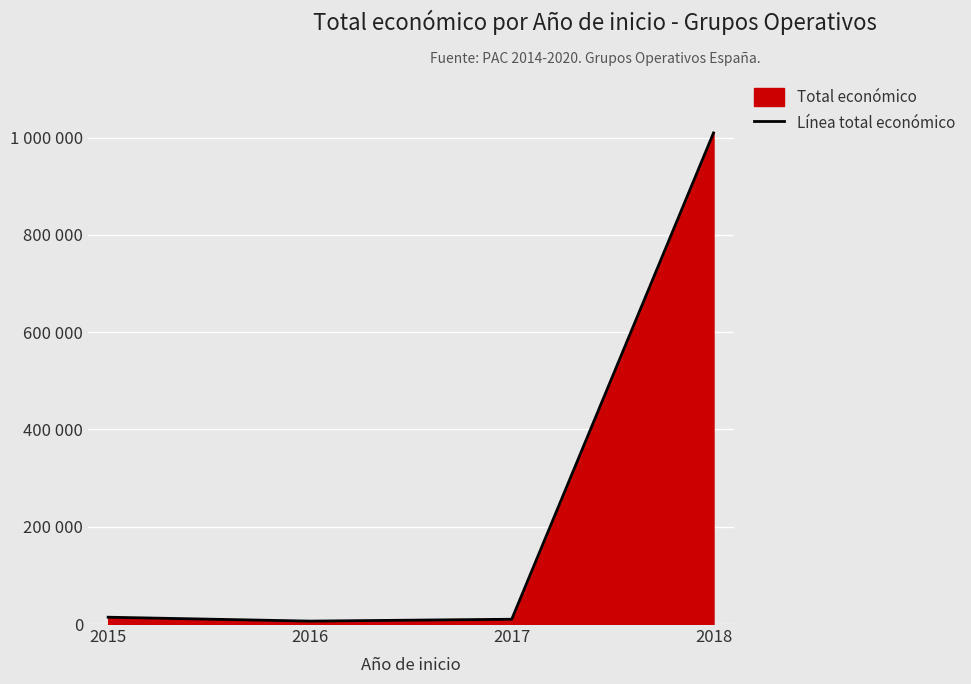

Does the chart display data point markers on the line(s)?

No